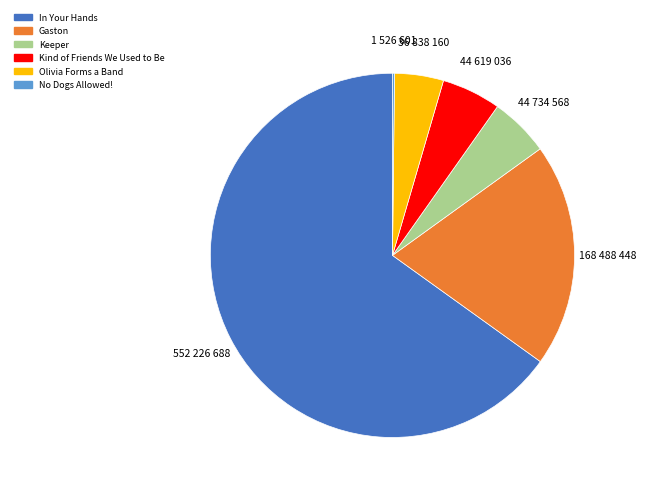

Which category has the biggest portion of the pie?

In Your Hands